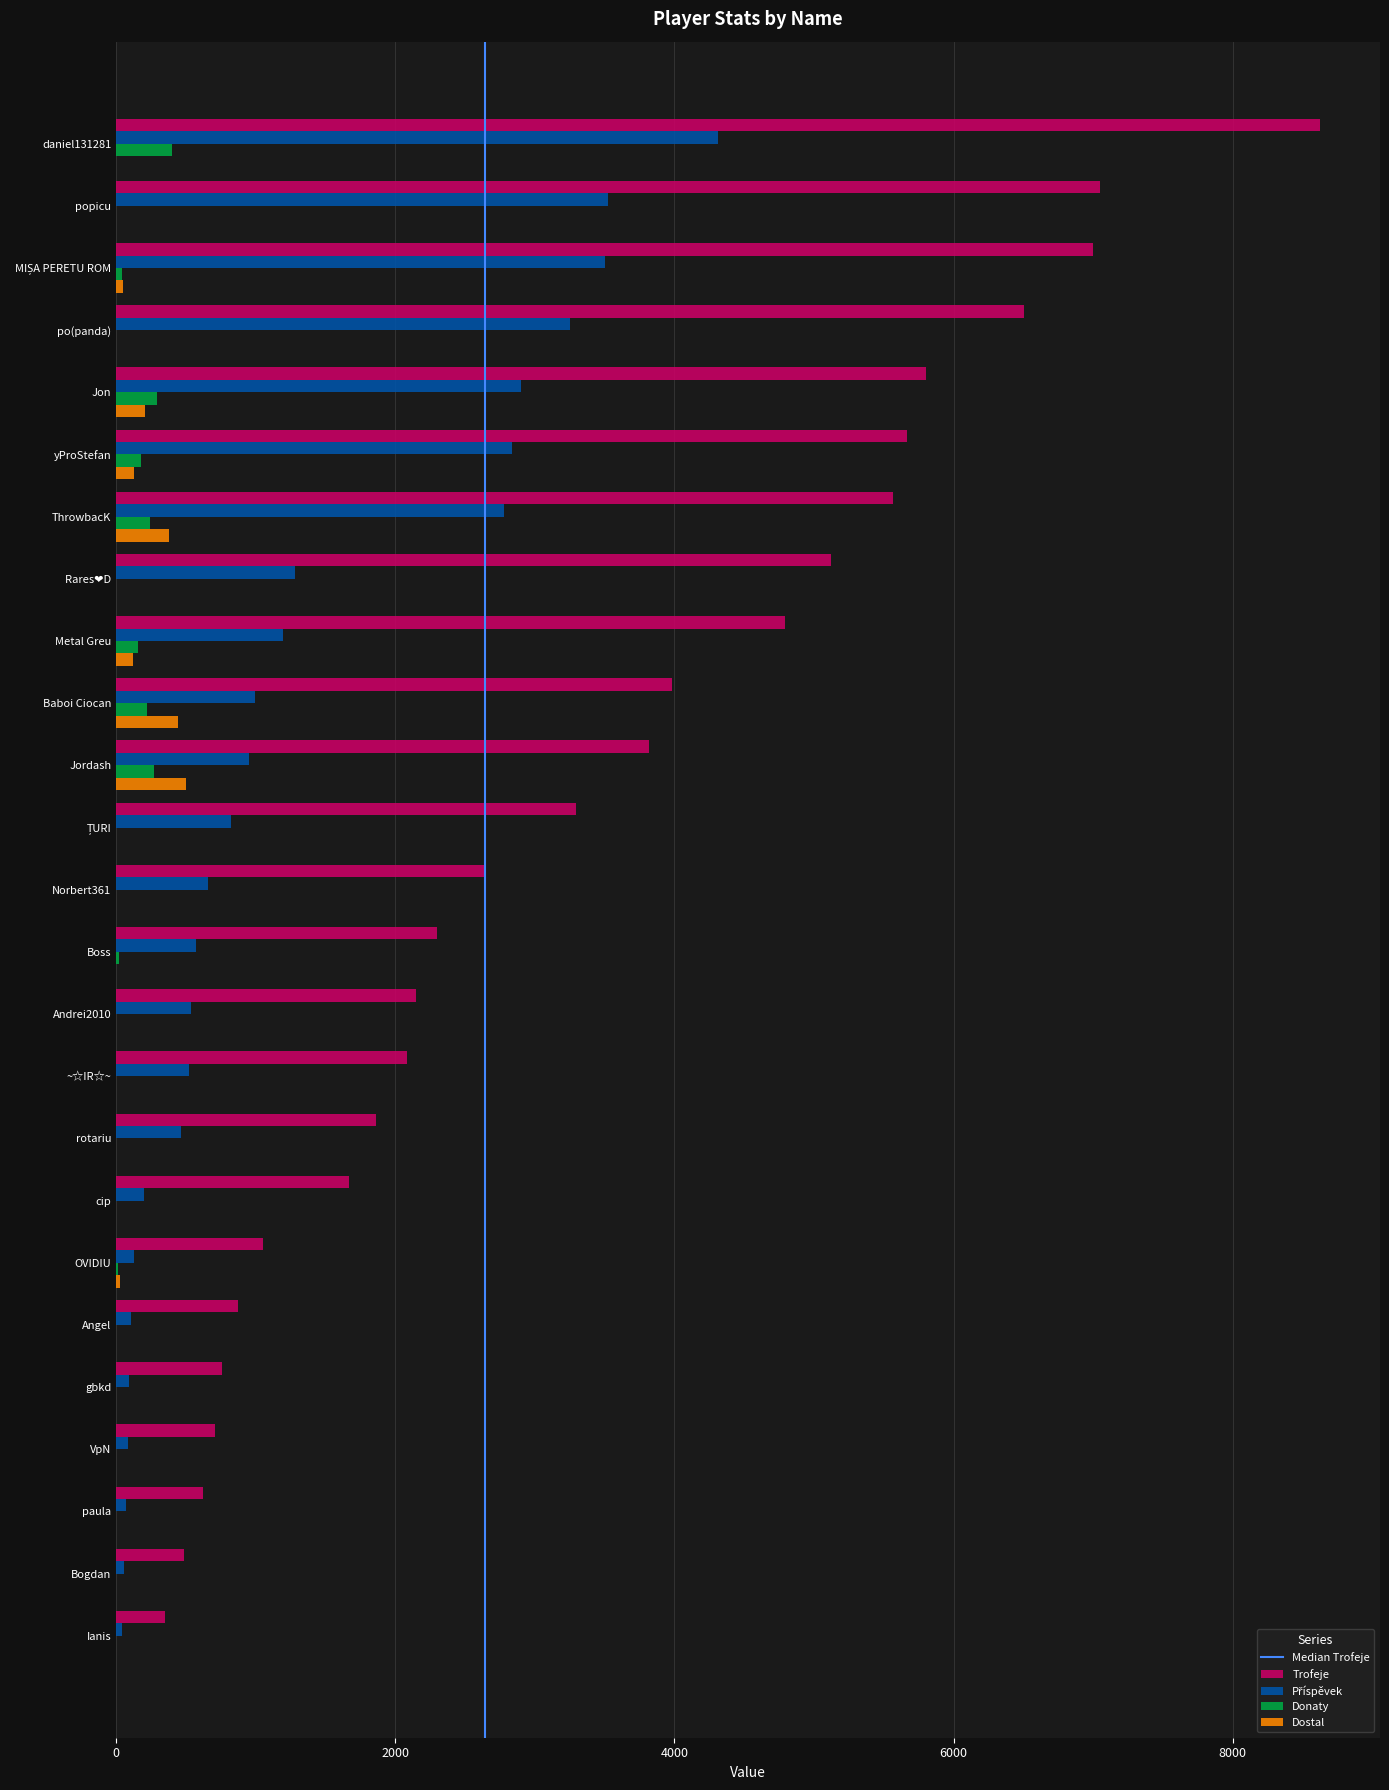

What is the maximum value shown in the chart?

8624